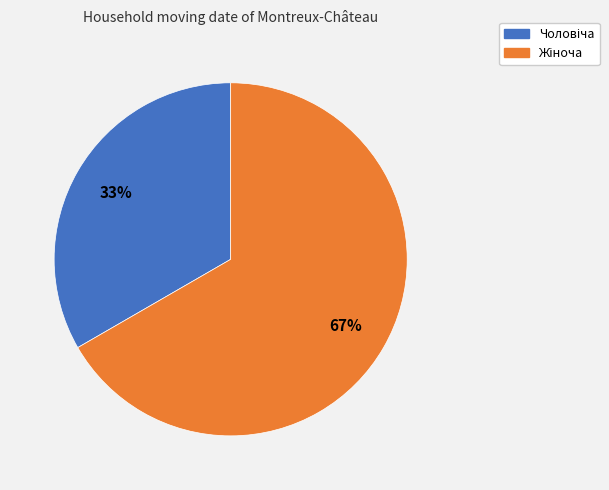

Is there a majority slice in this chart?

Yes